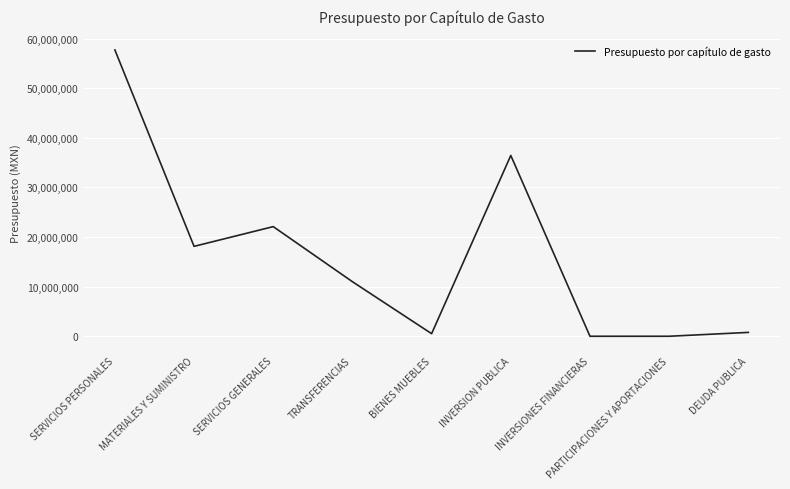

Reading left to right, what are all the values shown in this chart?

57699491.6	18116546.9	22094645.6	10992966.2	520722.8	36433909.9	0.0	0.0	776983.9